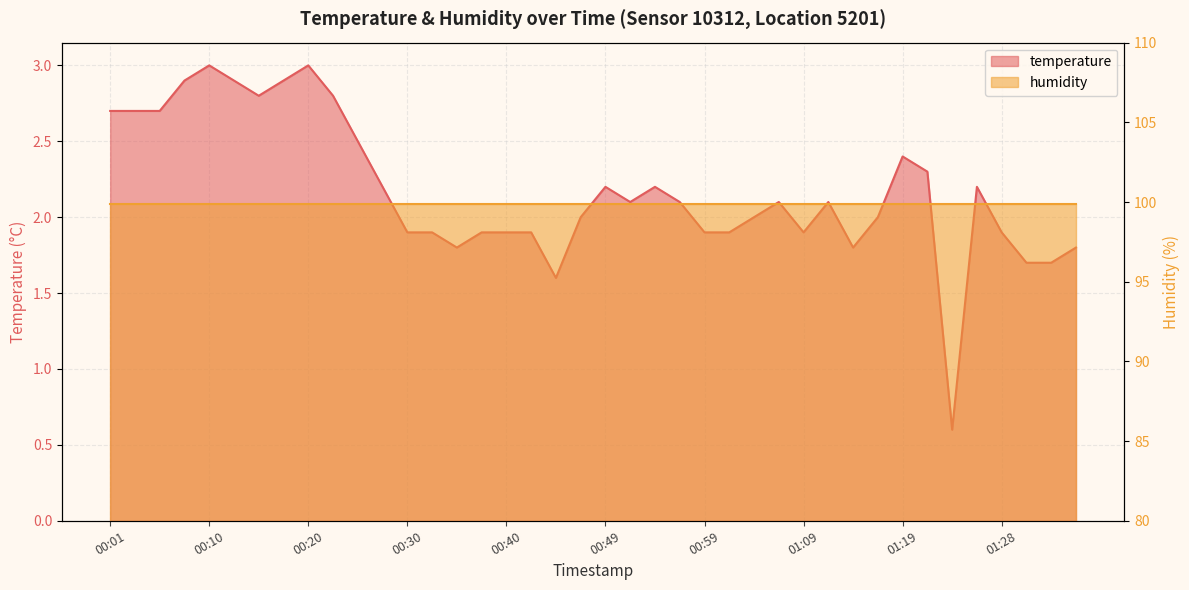

What is the label of the 34th point from the right?

00:15